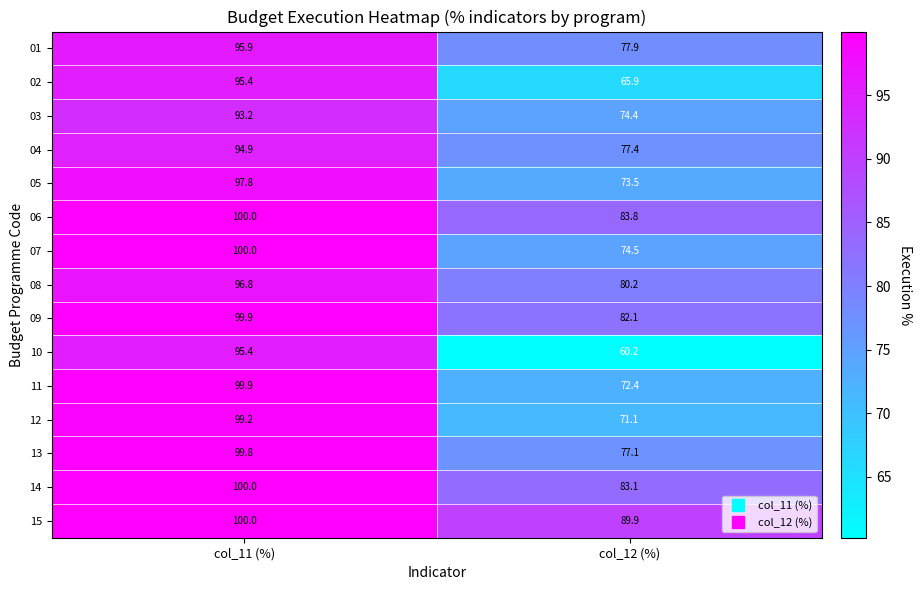

What value does the 11 series have at col_12 (%)?

72.4